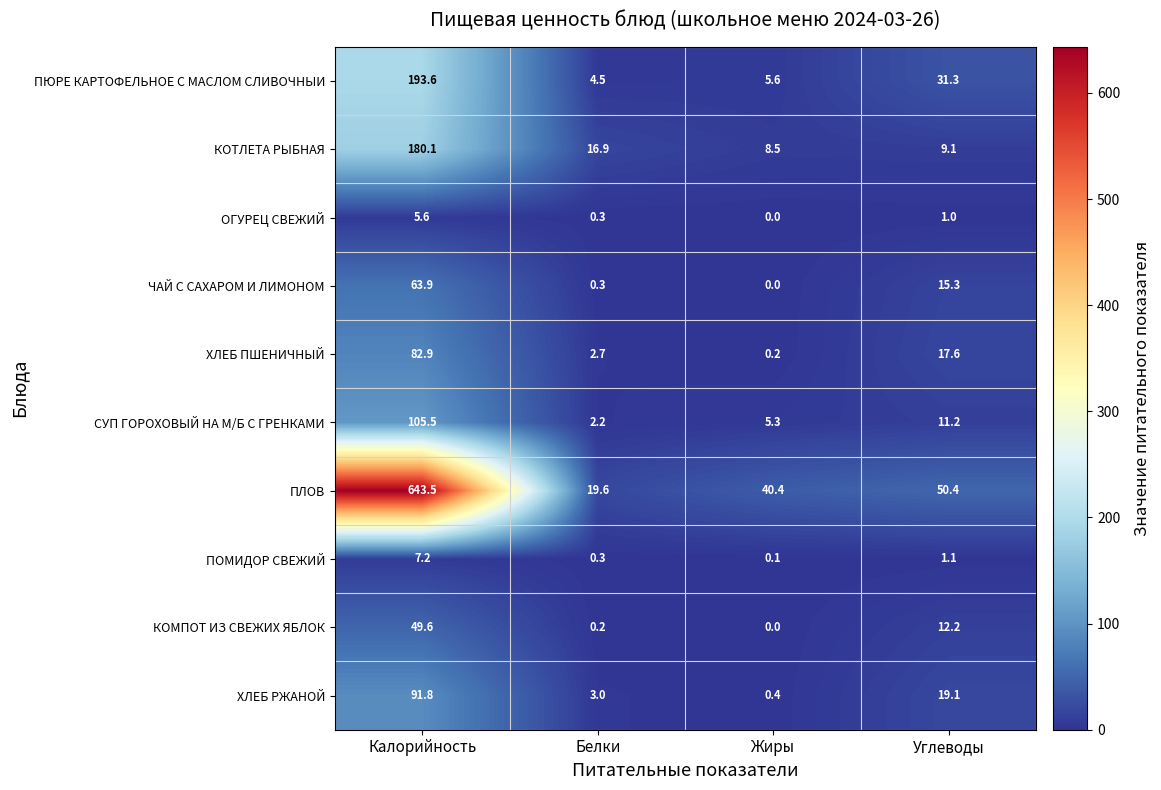

What is the total value across all series at Углеводы?

168.3